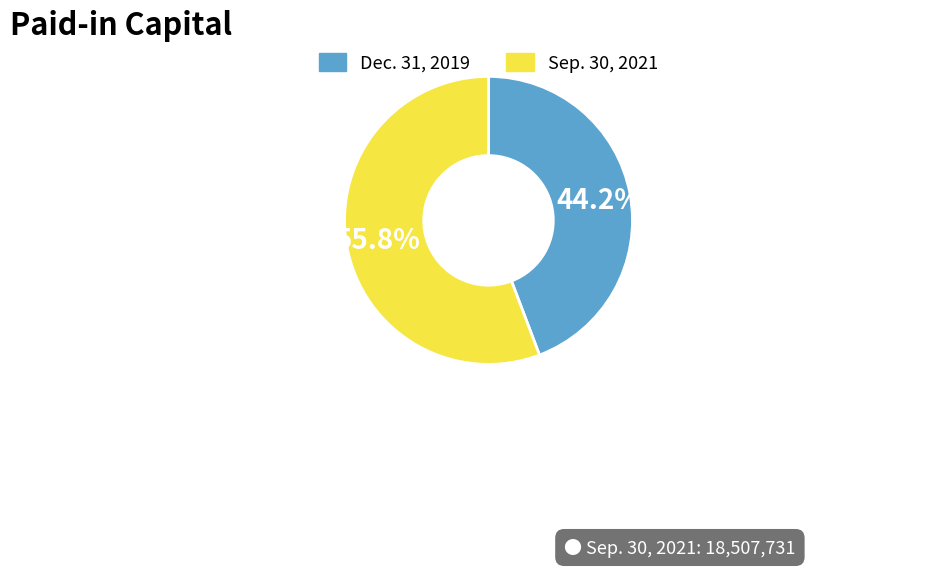

Does any single category account for the majority?

Yes